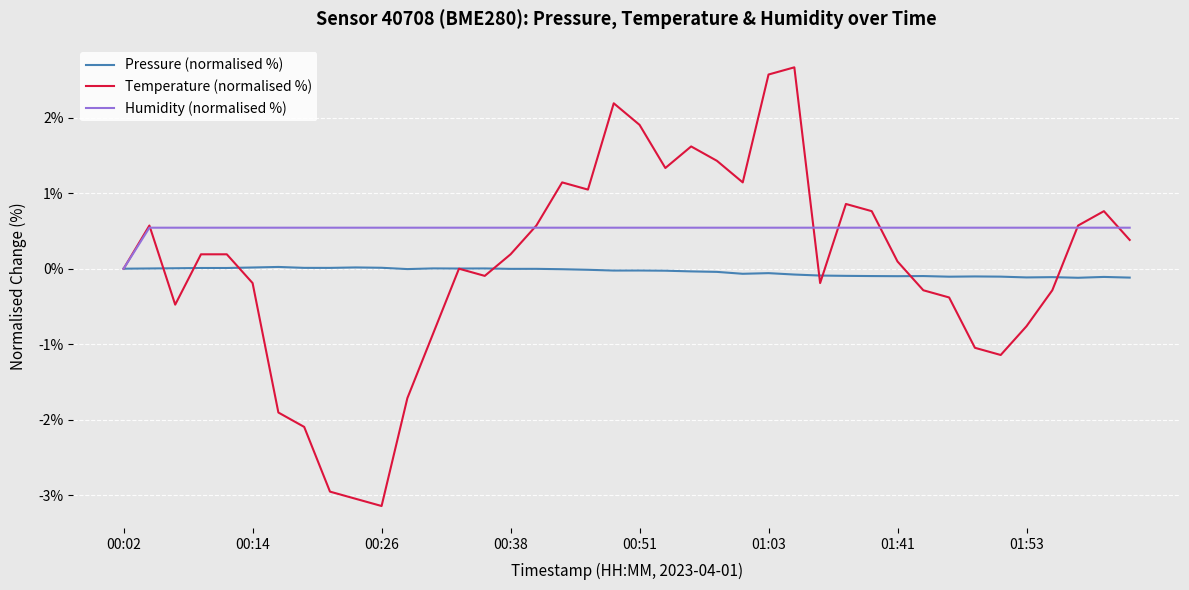

Which series has the widest spread of values?

Temperature (normalised %)